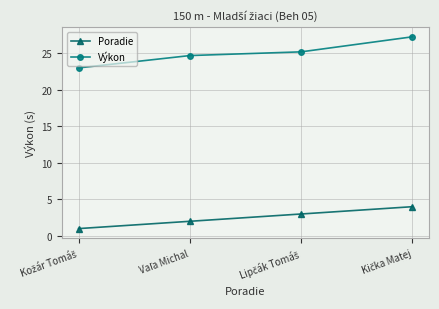

At how many categories does at least one series exceed 8?

4